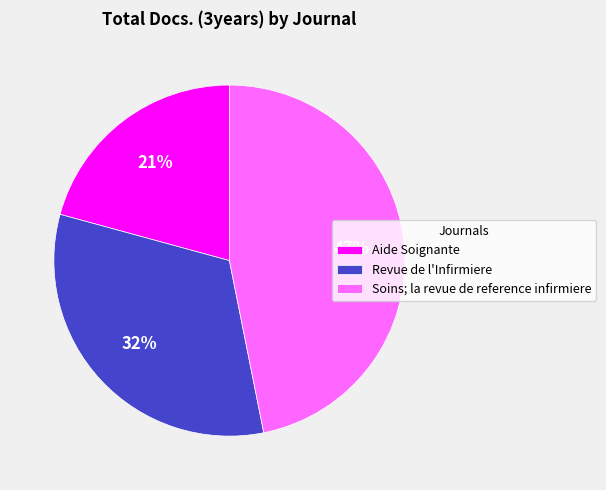

What percentage is the Soins; la revue de reference infirmiere slice, to the nearest percent?

47%